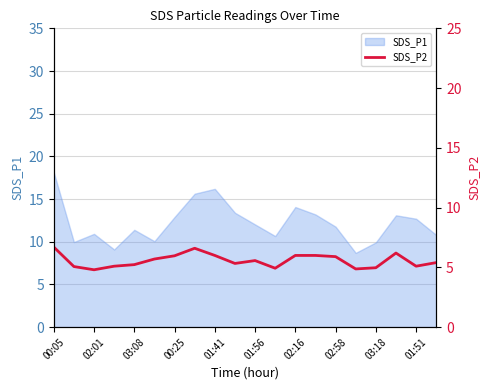

What is the highest value of the SDS_P1 series?

18.1